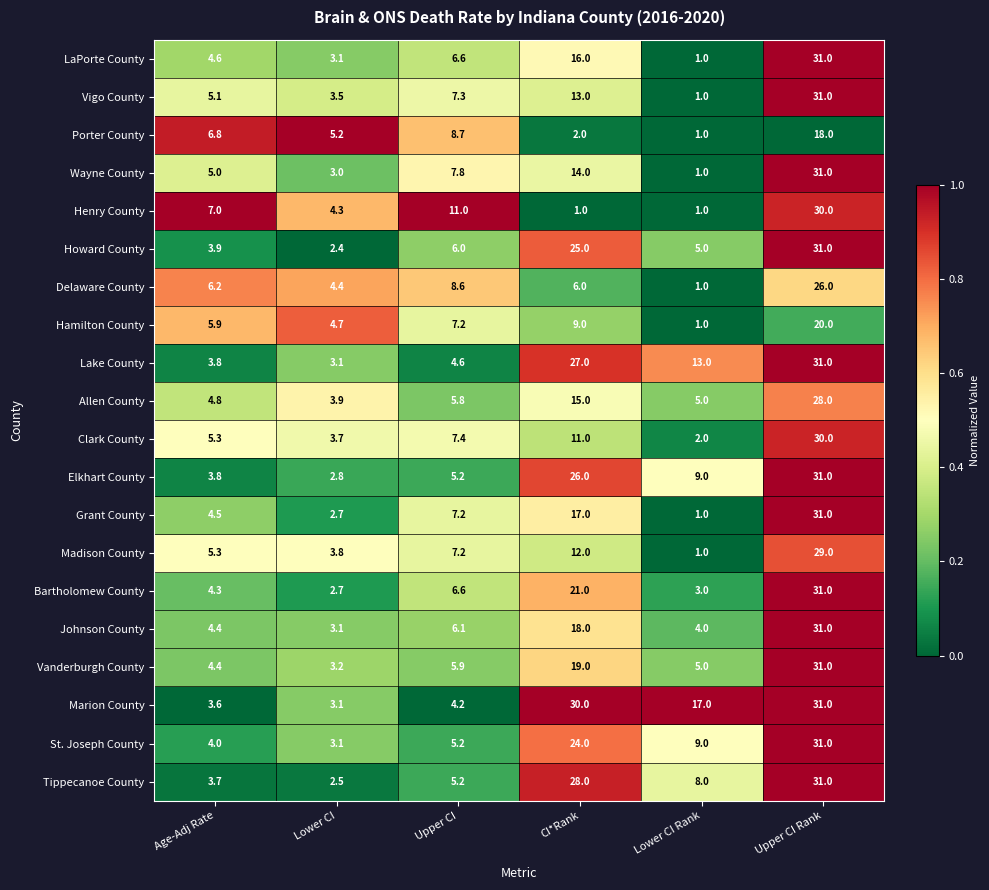

Which series changed the most between Age-Adj Rate and Upper CI Rank?

Marion County